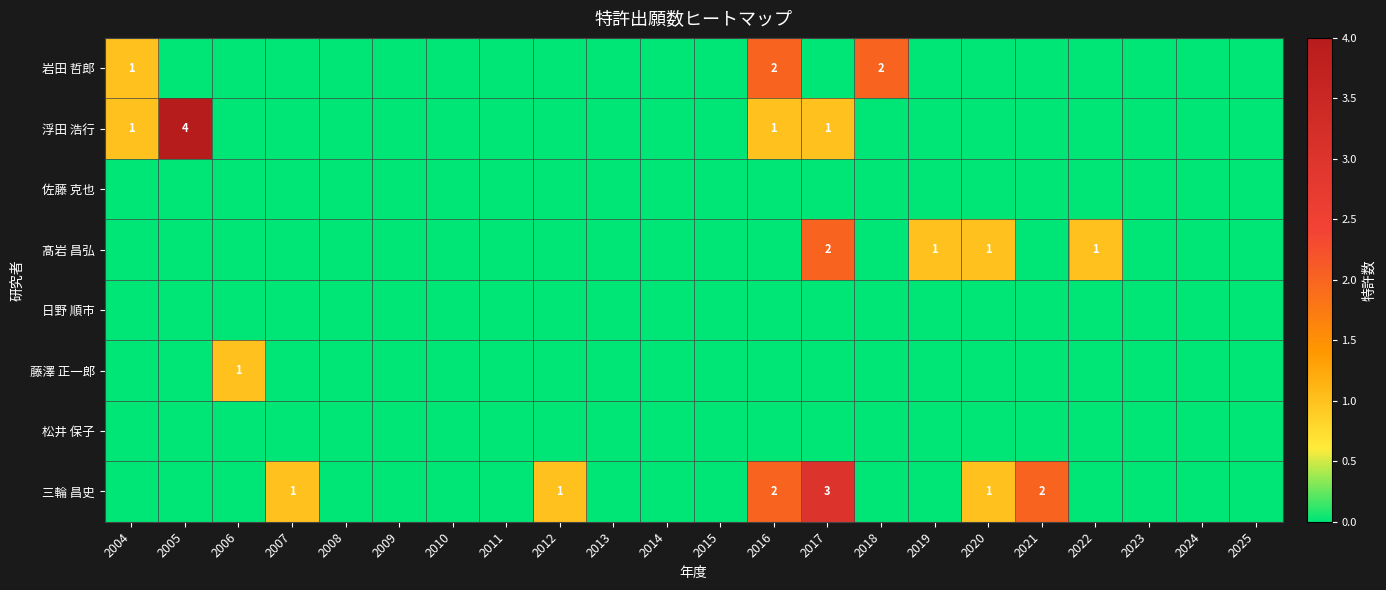

Is the value of 藤澤 正一郎 at 2012 greater than the value of 松井 保子 at 2017?

No